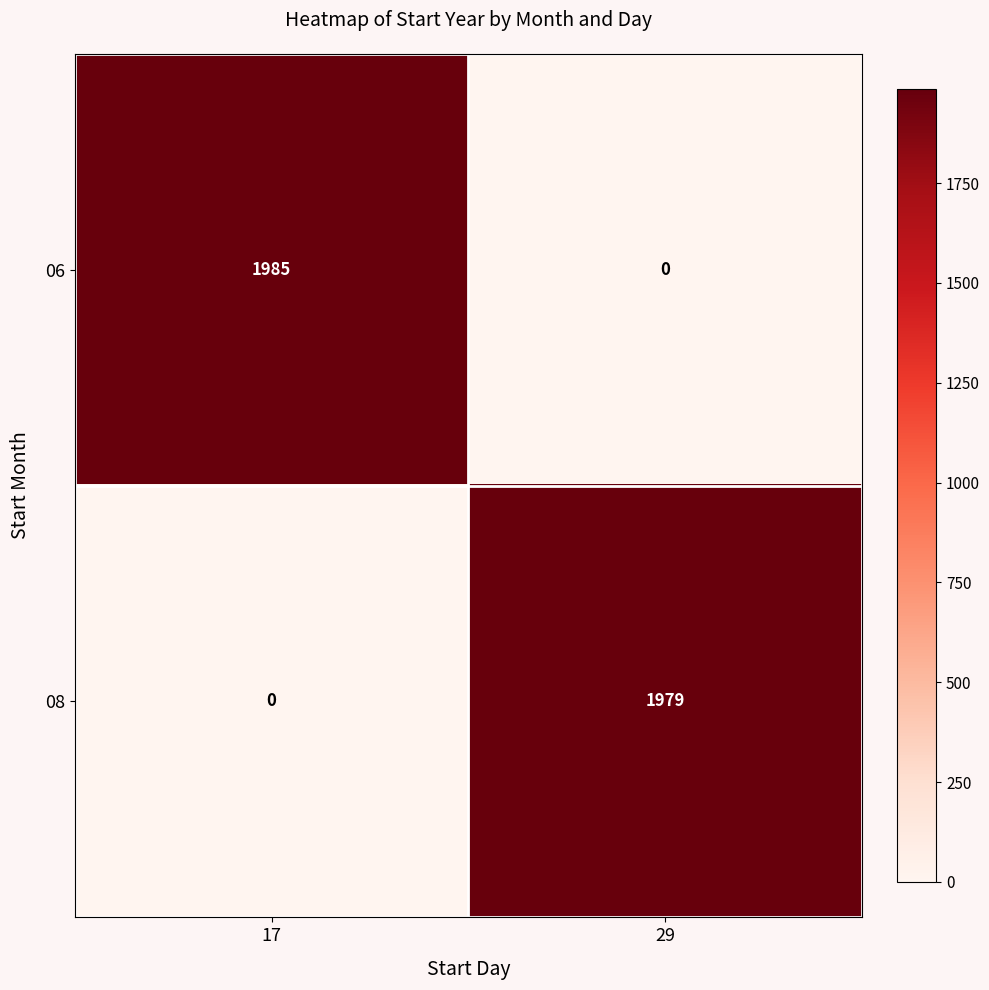

Reading left to right, extract all data points from this chart.

06: 17=1985	29=0
08: 17=0	29=1979